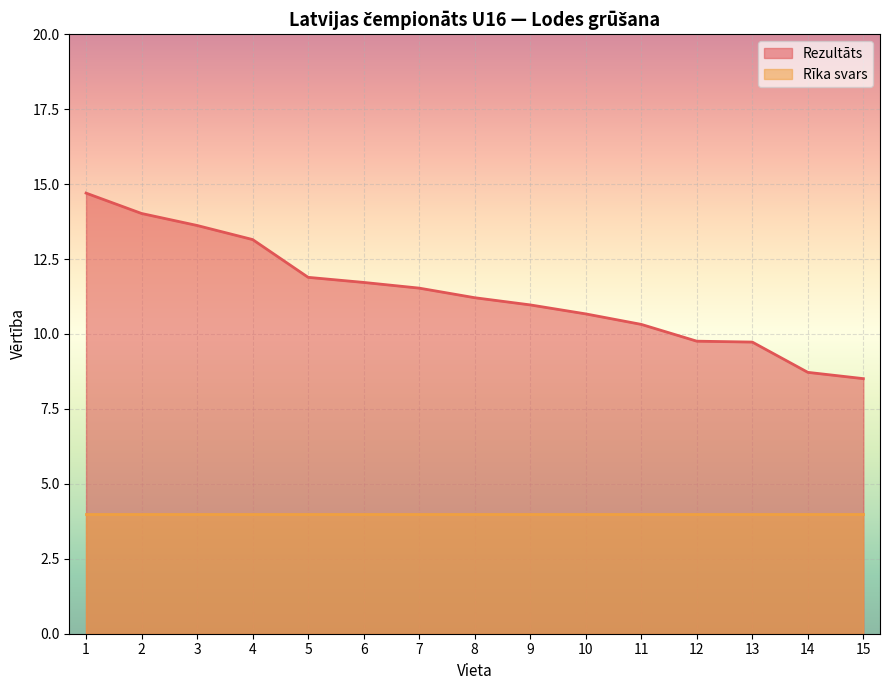

Where does the data first go above 11?

1